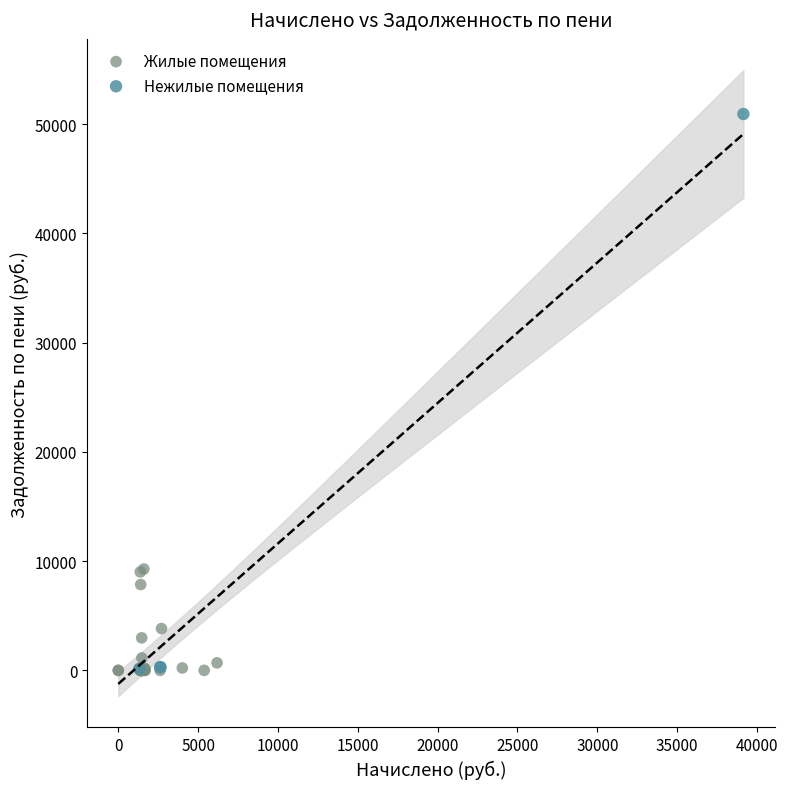

Which series contains the highest Y value?

Нежилые помещения